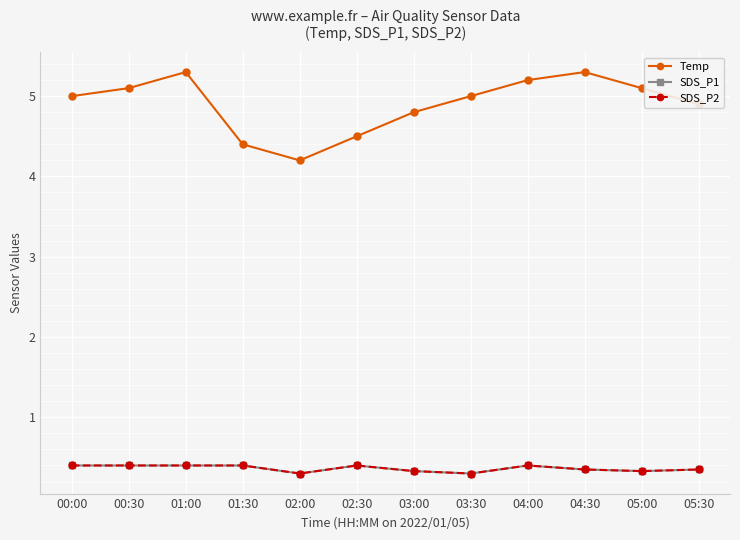

Where is SDS_P1 nearest to the value 0?

02:00